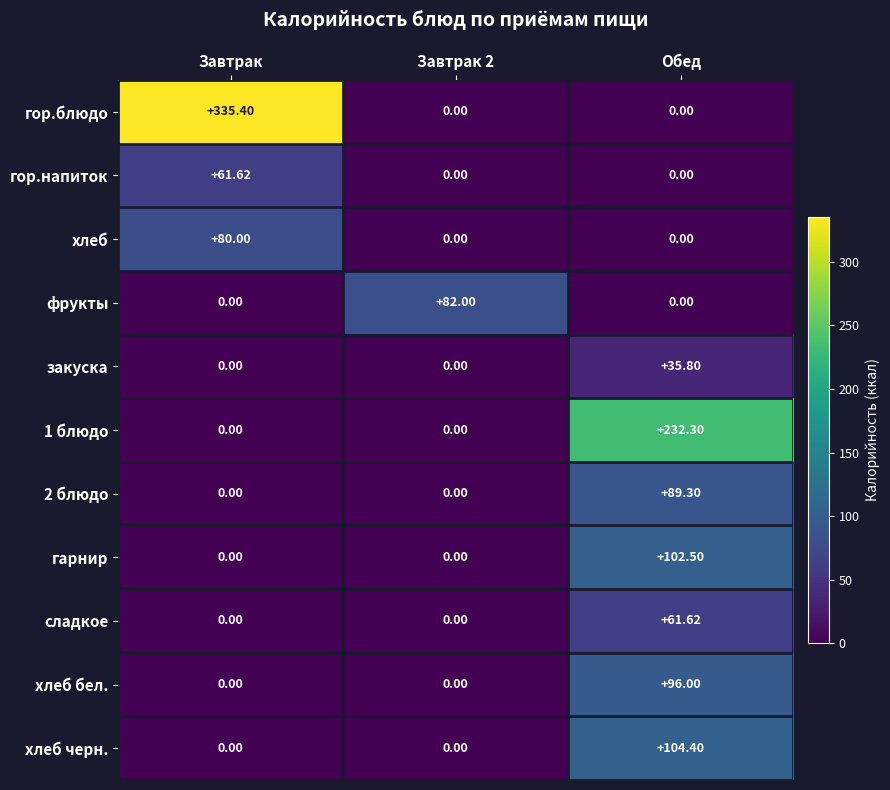

The фрукты series shows 0.0 at Завтрак. True or false?

True